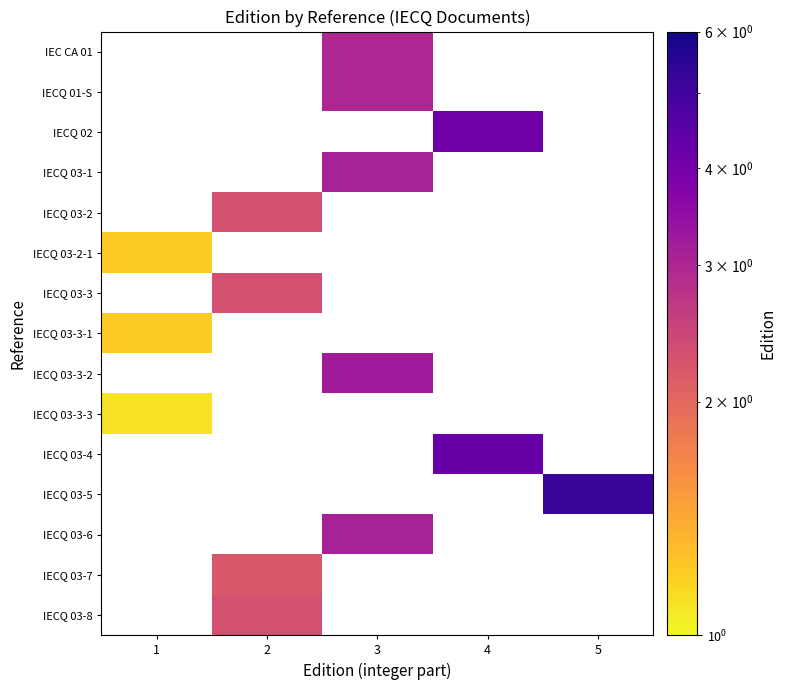

Which series has the widest spread of values?

IECQ 03-2-1